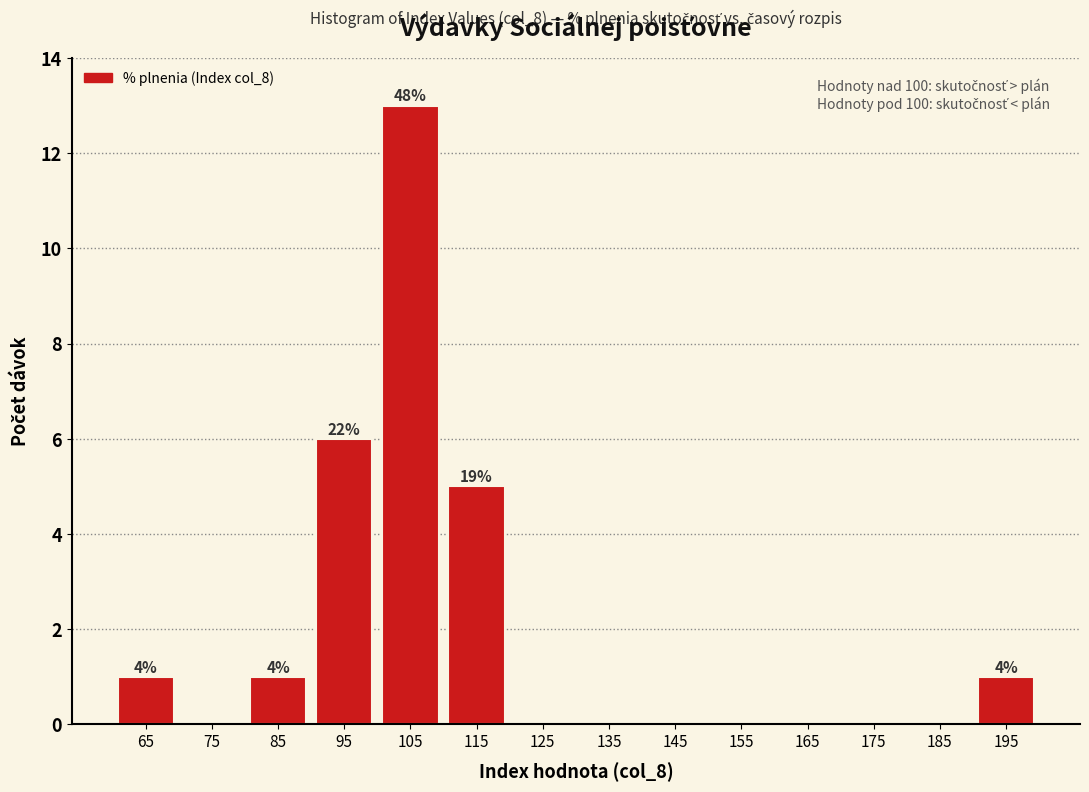

Over which range of the x-axis is the bar tallest?

100 to 110